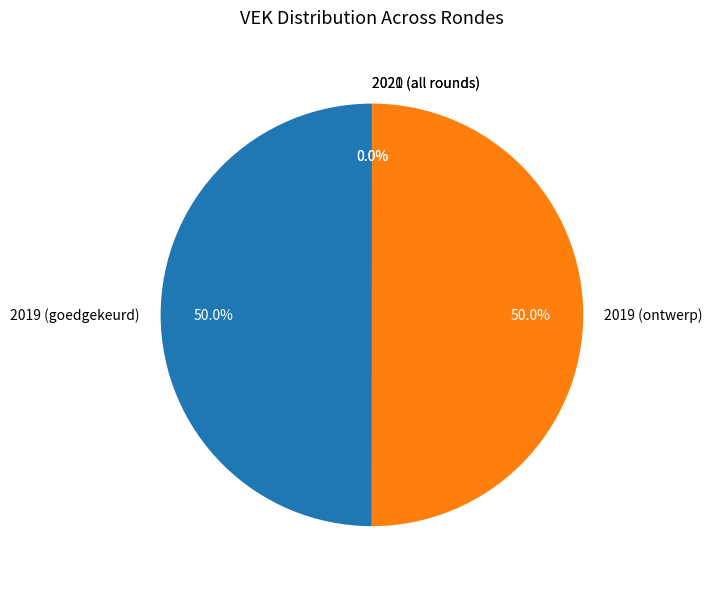

How much of the chart is everything except 2019 (goedgekeurd)?

50.0%